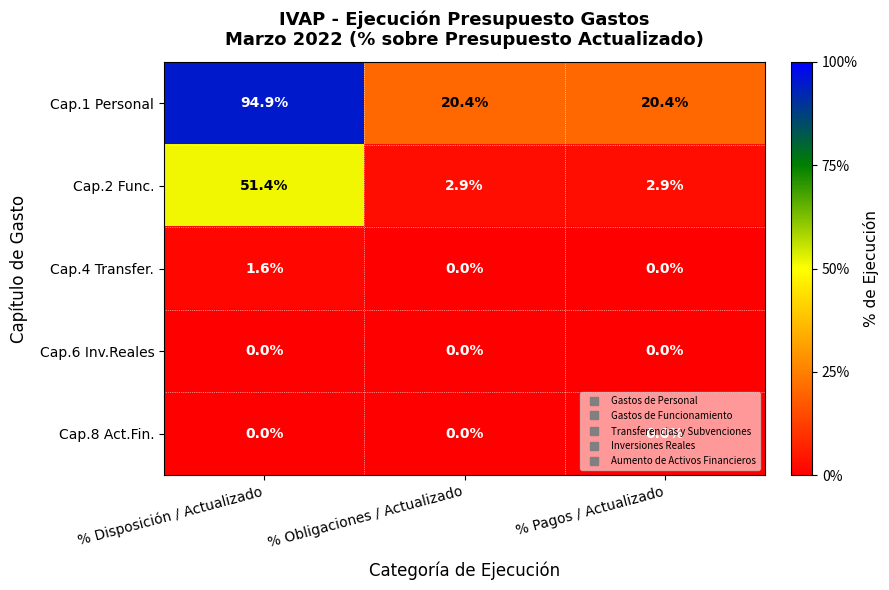

What is the approximate value of Cap.1 Personal at % Obligaciones / Actualizado?

20.4